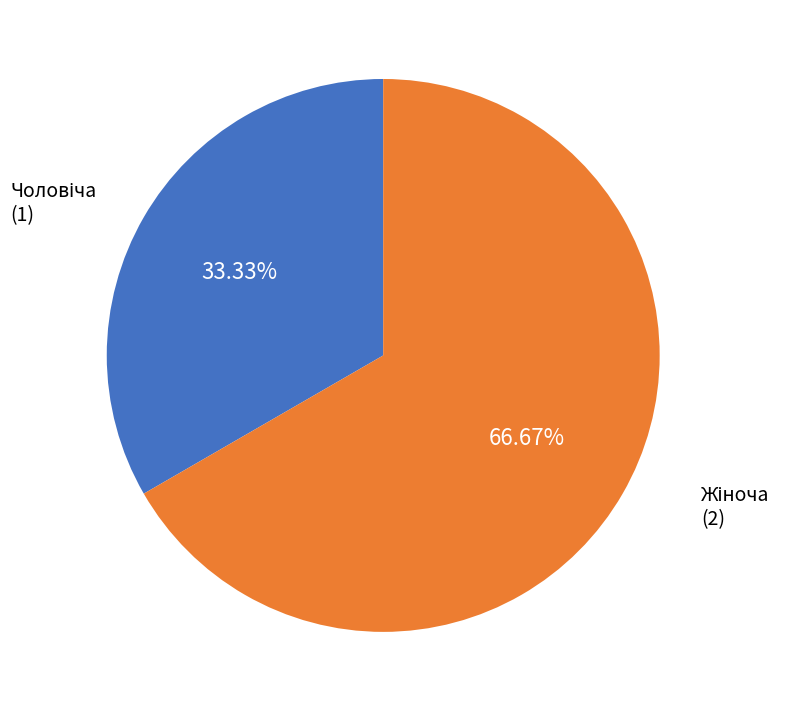

Does any single category account for the majority?

Yes